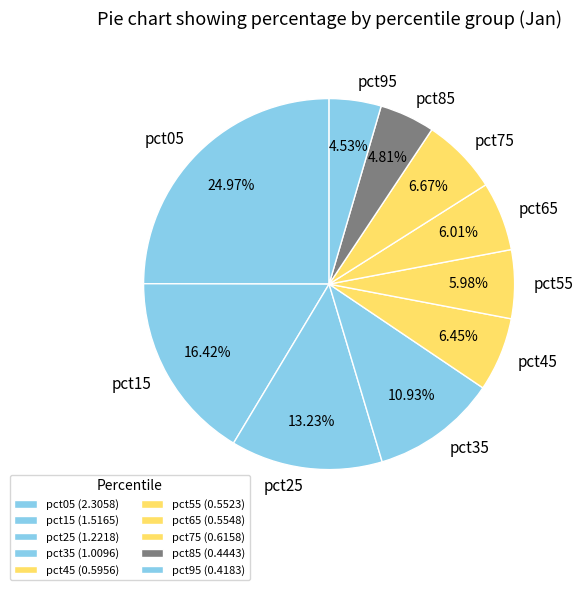

To the nearest percent, what portion does pct45 represent?

6%